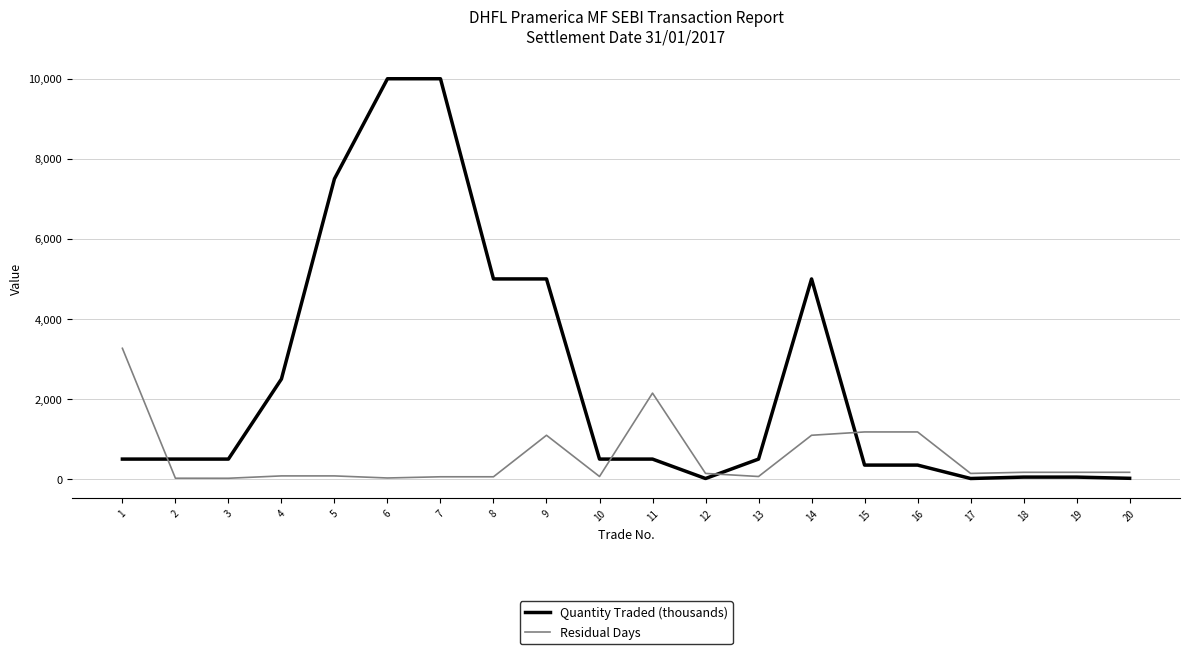

At 8, list the series in order from smallest to largest.

Residual Days, Quantity Traded (thousands)